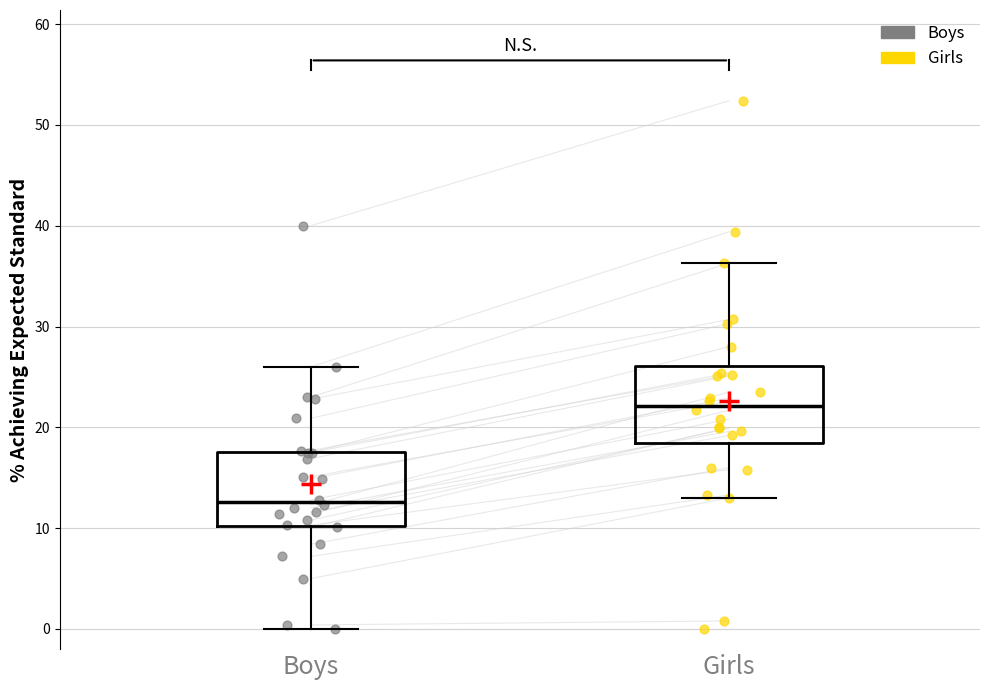

Reading left to right, read every box against the y-axis: the position of its median line, the range the box covers, and the ends of its whiskers. The values are not printed on the chart, so give them approximately, as read against the axis.

Boys: median 13, box 10 to 18, whiskers 0 to 26
Girls: median 22, box 18 to 26, whiskers 13 to 36